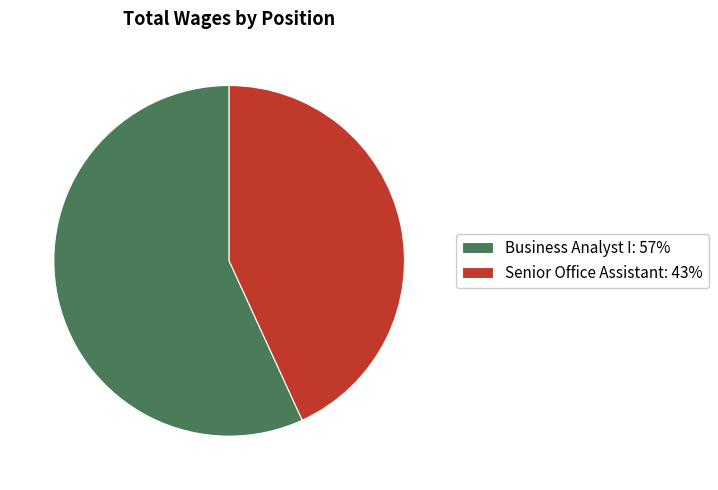

Which slice is the largest?

Business Analyst I